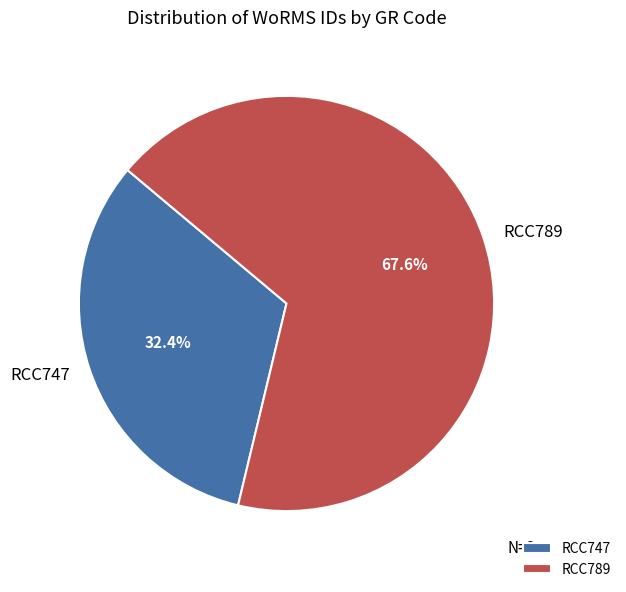

What percentage is the RCC747 slice, to the nearest percent?

32%